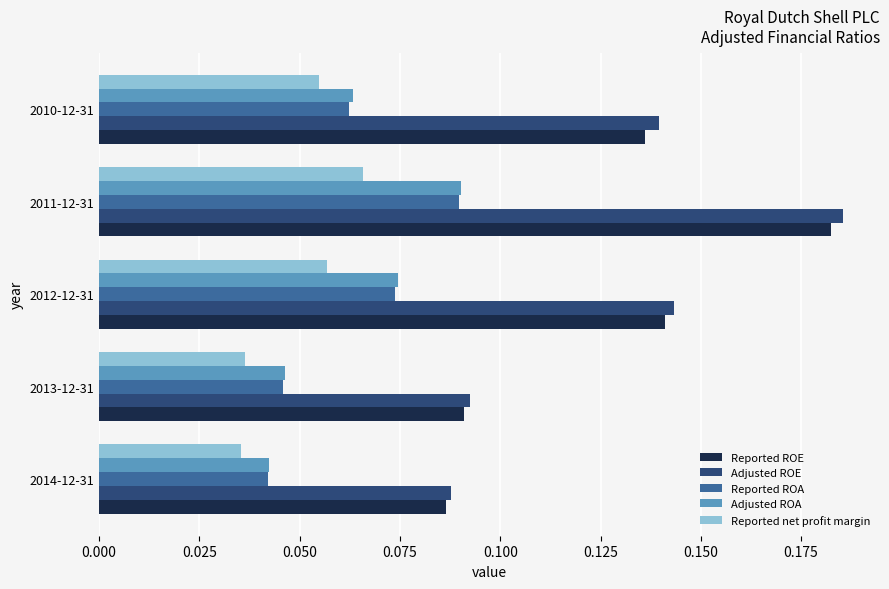

True or false: Adjusted ROA has a value of 0.1 at 2014-12-31.

False